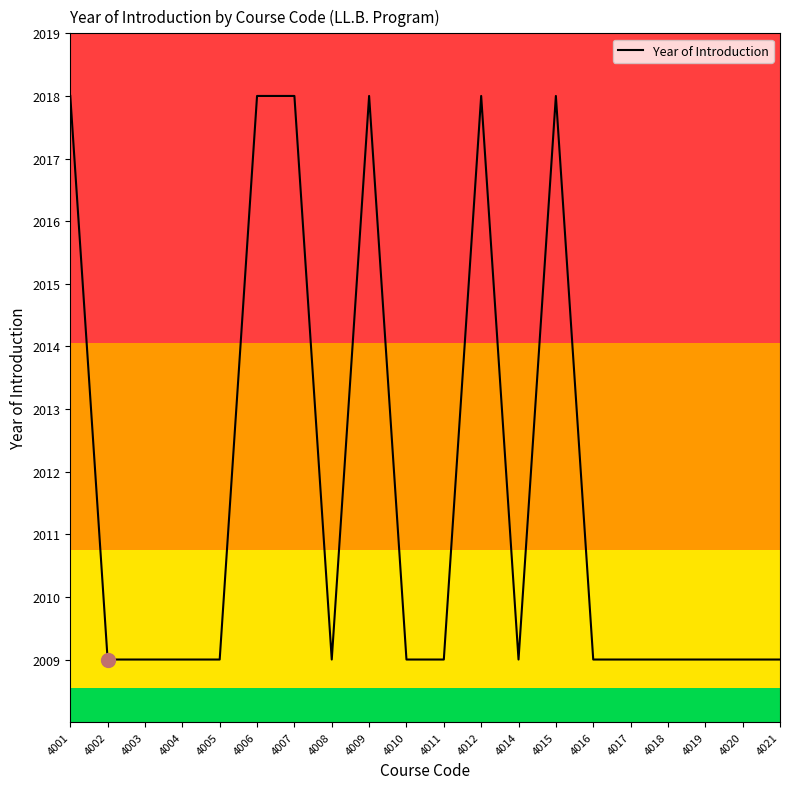

What is the average value?

2012